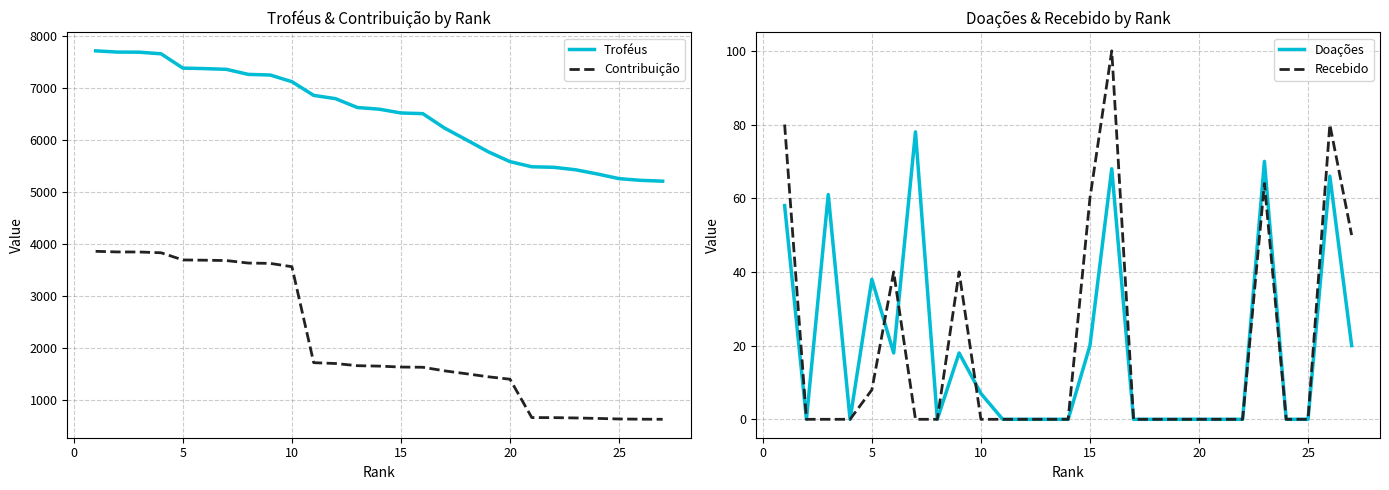

Reading left to right, extract all data points from this chart.

Troféus: 7711	7687	7685	7654	7379	7369	7355	7258	7246	7118	6854	6791	6621	6589	6516	6503	6225	6000	5770	5580	5481	5471	5424	5343	5253	5220	5204
Contribuição: 3855	3843	3842	3827	3689	3684	3677	3629	3623	3559	1713	1697	1655	1647	1629	1625	1556	1500	1442	1395	657	656	650	641	630	626	624
Doações: 58	0	61	0	38	18	78	0	18	7	0	0	0	0	20	68	0	0	0	0	0	0	70	0	0	66	20
Recebido: 80	0	0	0	8	40	0	0	40	0	0	0	0	0	60	100	0	0	0	0	0	0	64	0	0	80	50